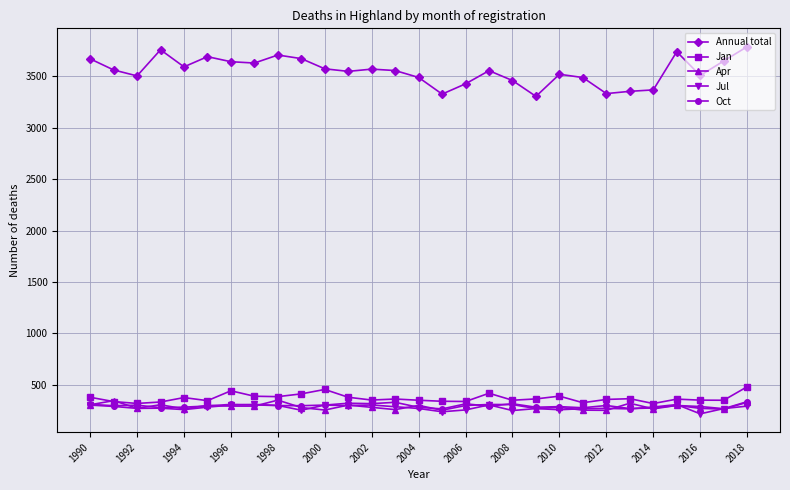

What is the difference between the maximum and minimum values in the Jul series?

91